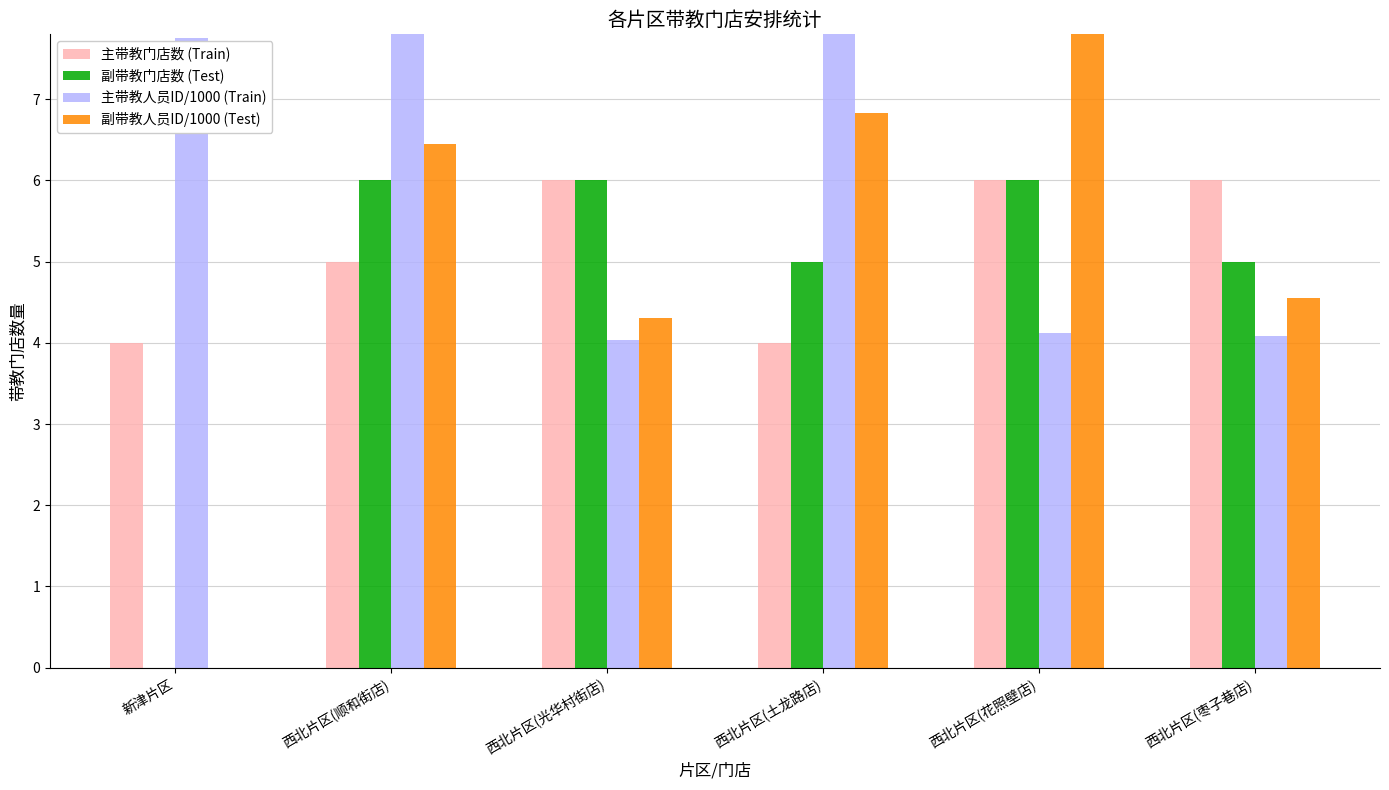

What is the total value across all series at 西北片区(土龙路店)?

24.6